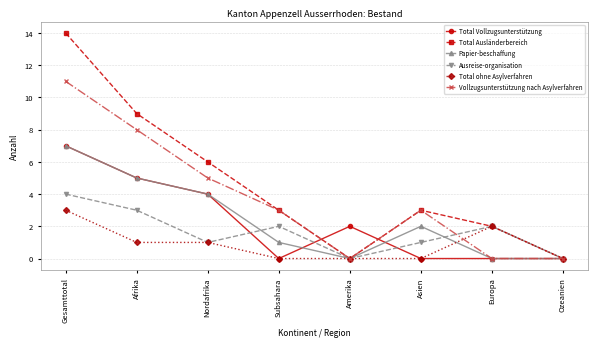

Which series has the largest range (max minus min)?

Total Ausländerbereich